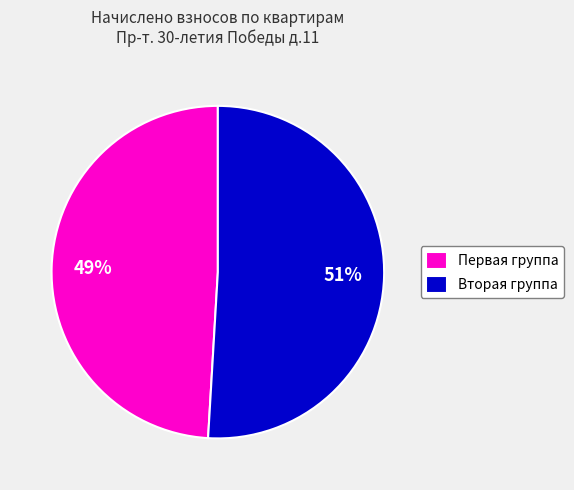

Approximately how many times larger is the value at Вторая группа compared to Первая группа?

1.0